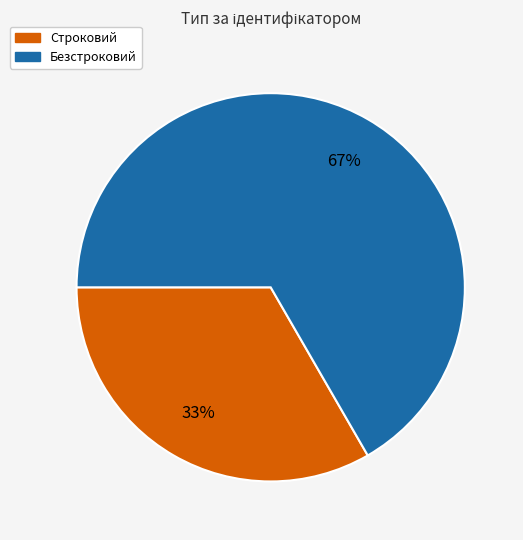

Which slice is the largest?

Безстроковий